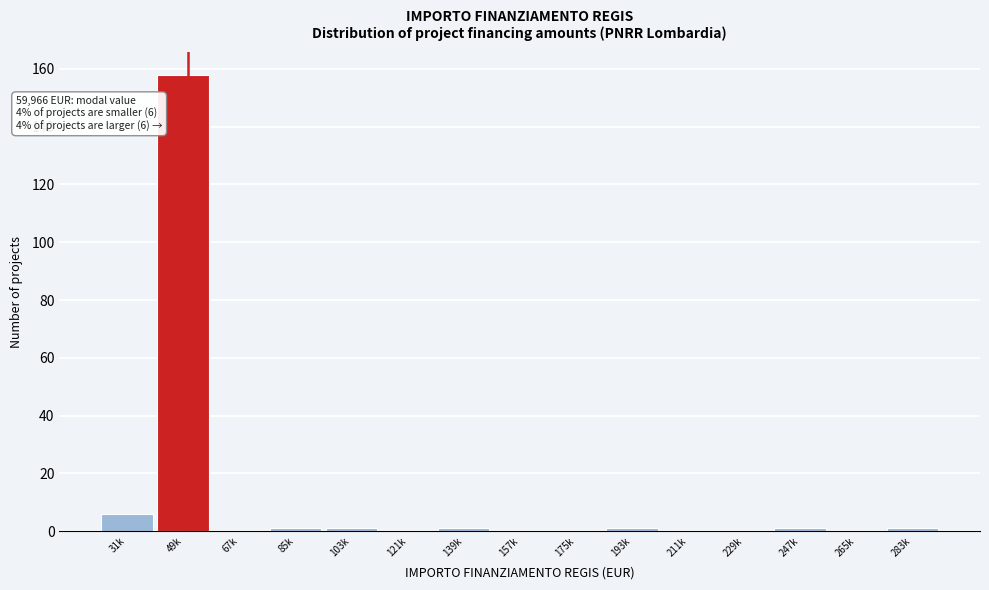

Reading left to right, transcribe all the data shown in this chart.

31k=6	49k=158	67k=0	85k=1	103k=1	121k=0	139k=1	157k=0	175k=0	193k=1	211k=0	229k=0	247k=1	265k=0	283k=1